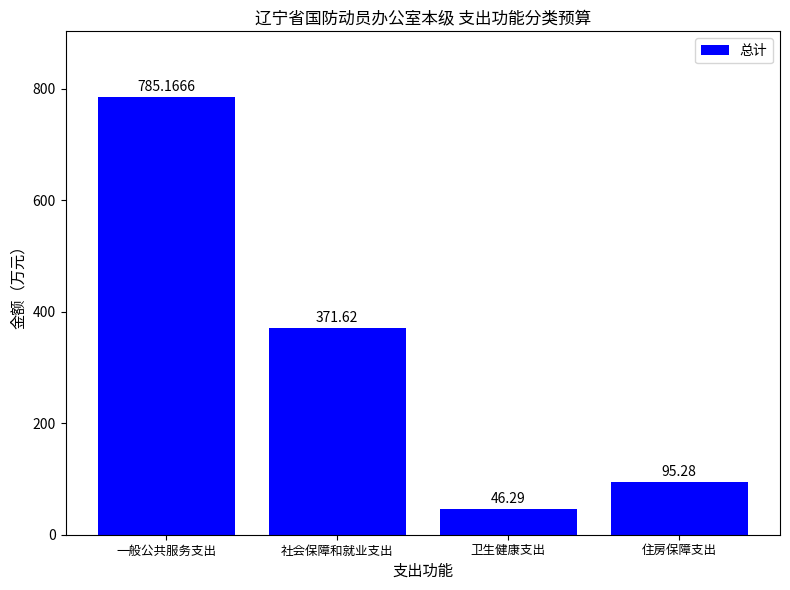

True or false: the data shows 785.2 at 一般公共服务支出.

True